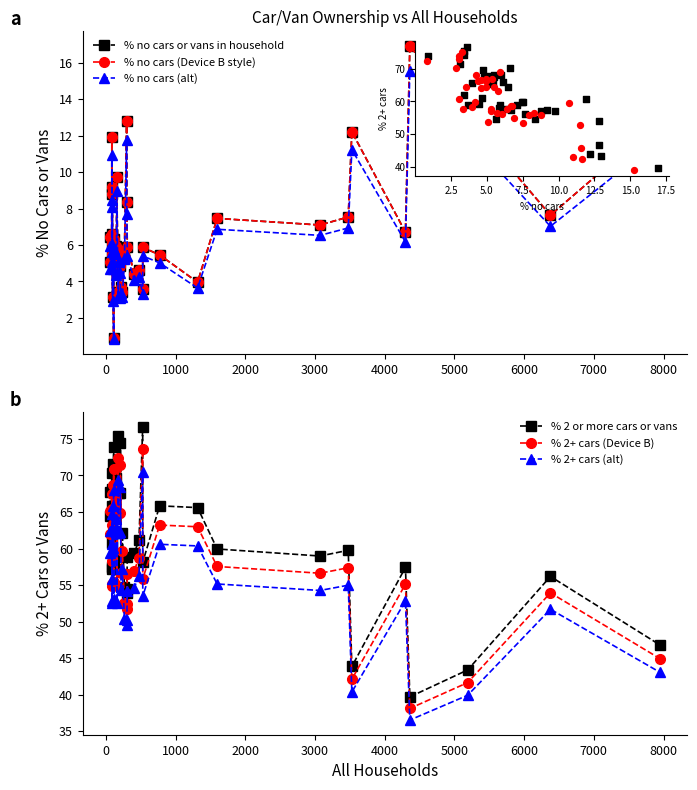

What is the total value across all series at 1000?

207.5